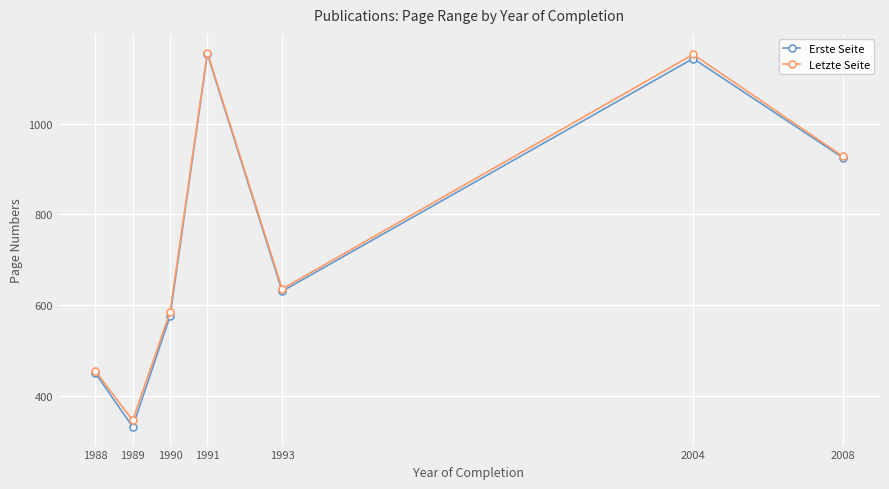

What is the average value of the Erste Seite series?

744.5